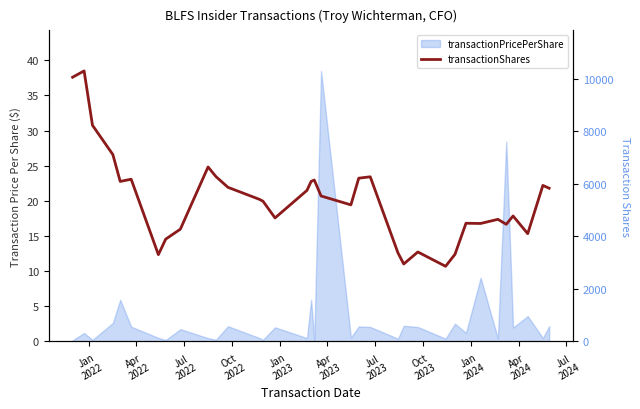

What is the sum of all values?

707.7